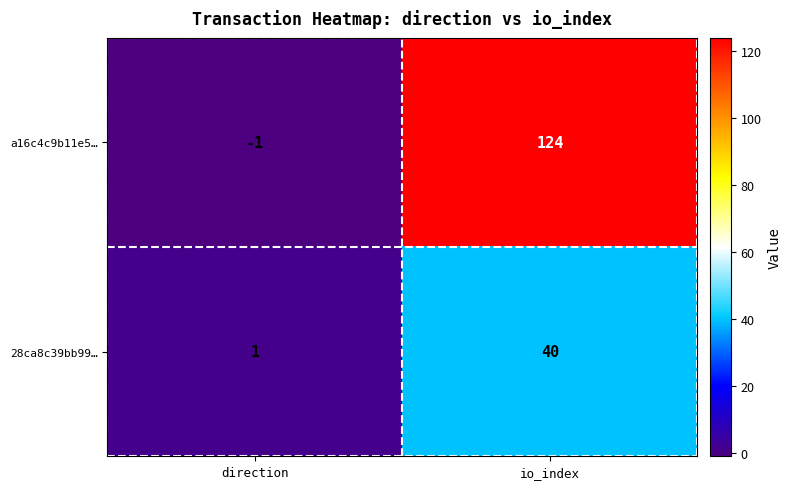

Which series has the largest range (max minus min)?

a16c4c9b11e5…